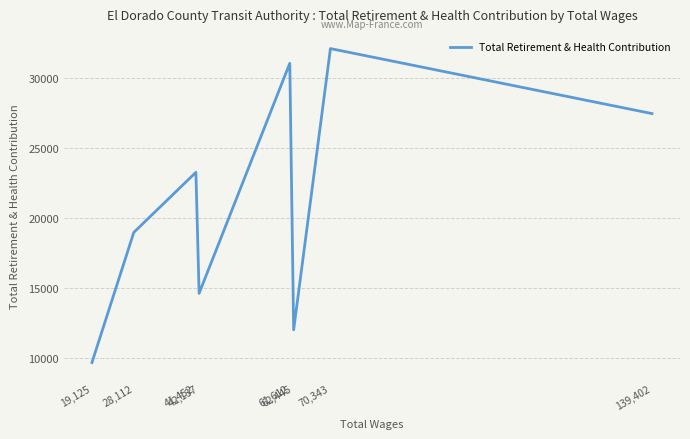

What is the greatest value displayed?

32109